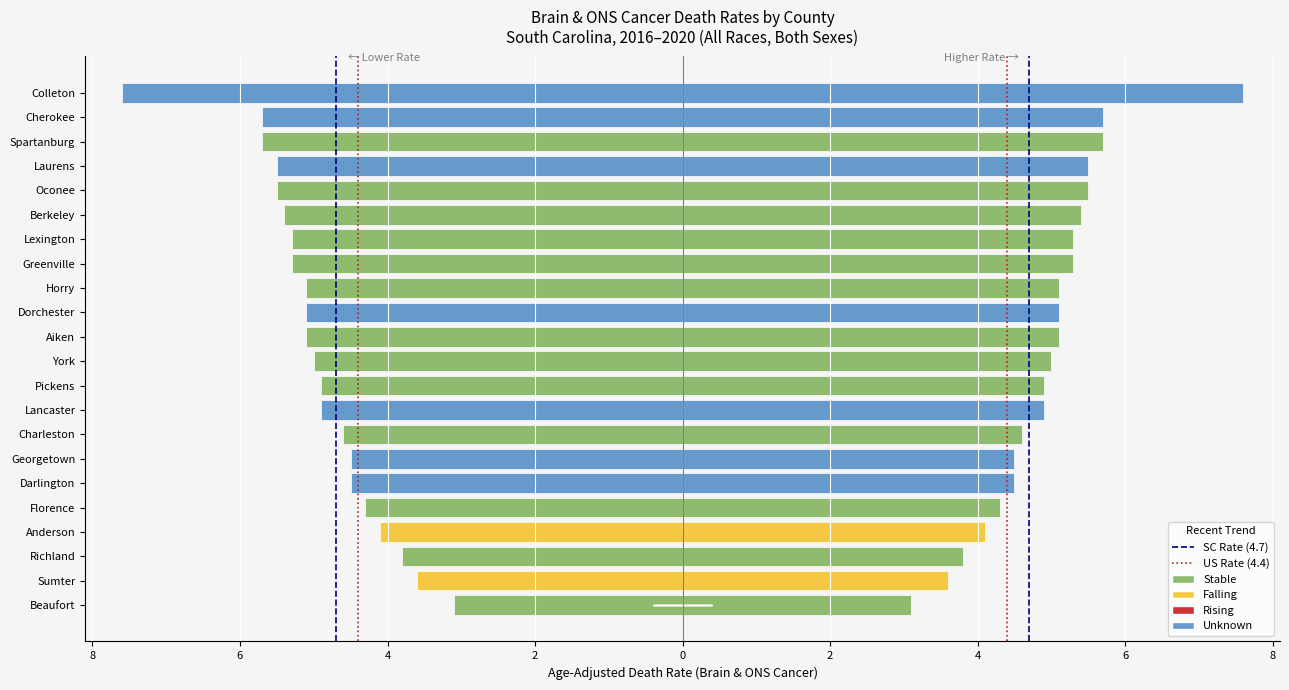

How many data points in US Rate (4.4) are less than 1?

1